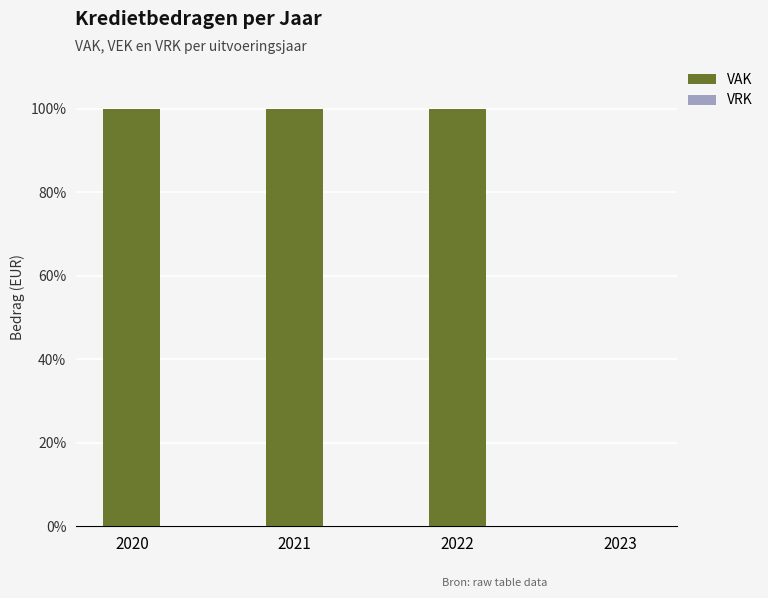

Approximately how many times larger is the value at 2020 compared to 2022?

1.0